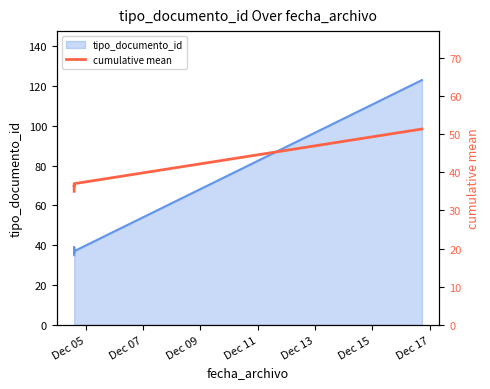

Does the chart display data point markers on the line(s)?

No